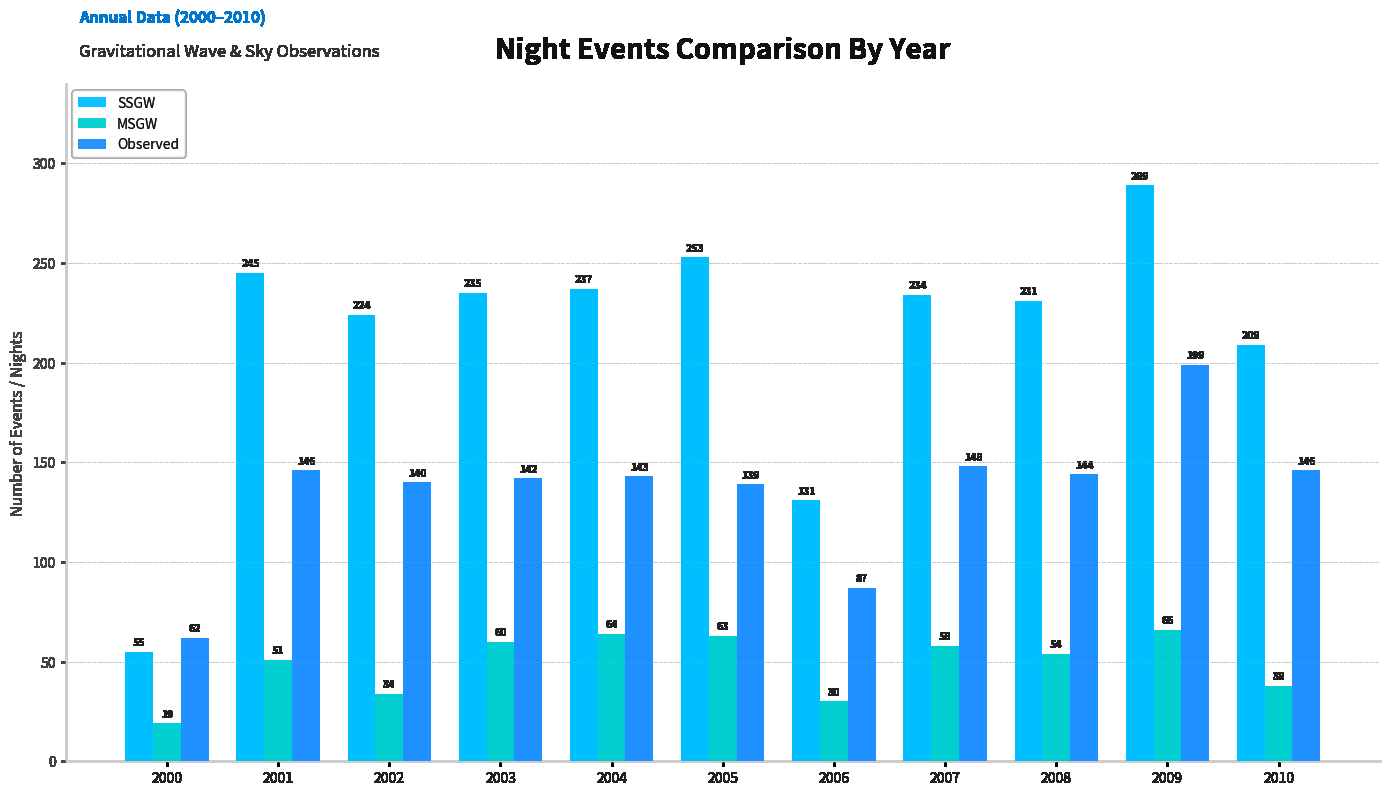

Rank the series by their average value, from lowest to highest.

MSGW, Observed, SSGW